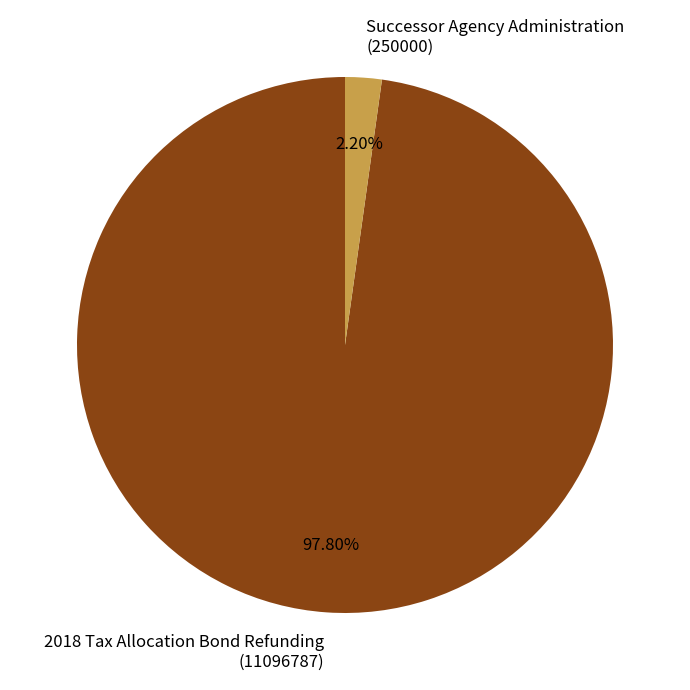

Between Successor Agency Administration (250000) and 2018 Tax Allocation Bond Refunding (11096787), which is larger?

2018 Tax Allocation Bond Refunding (11096787)